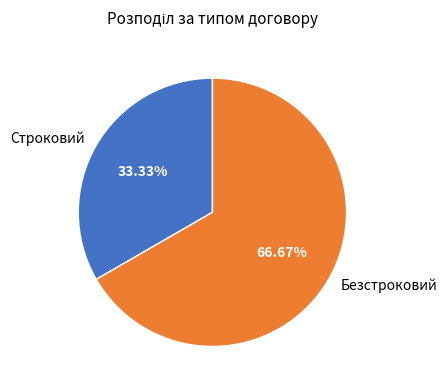

What portion of the pie excludes Безстроковий?

33.3%